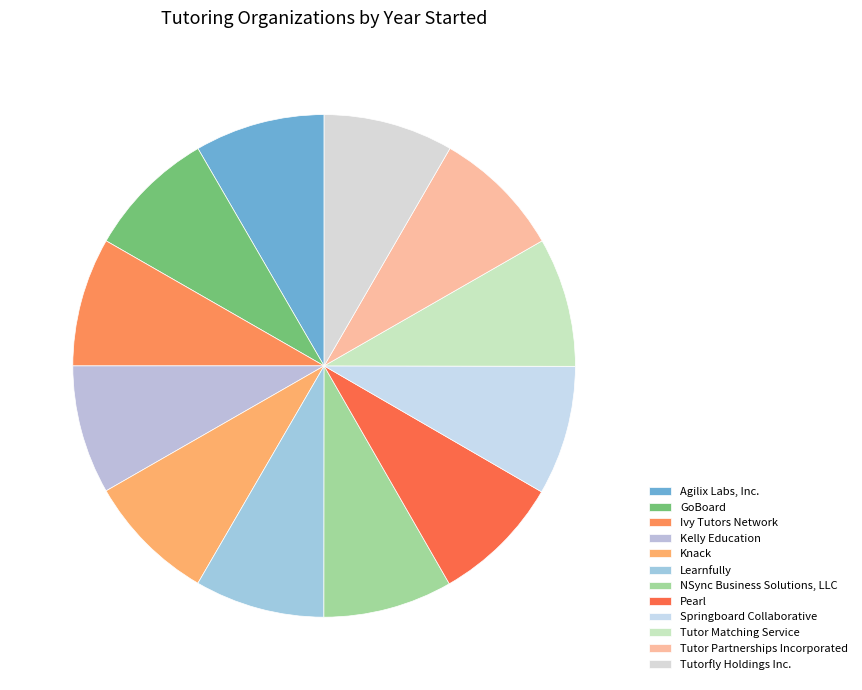

Combined, do Ivy Tutors Network and Learnfully account for over 50%?

No